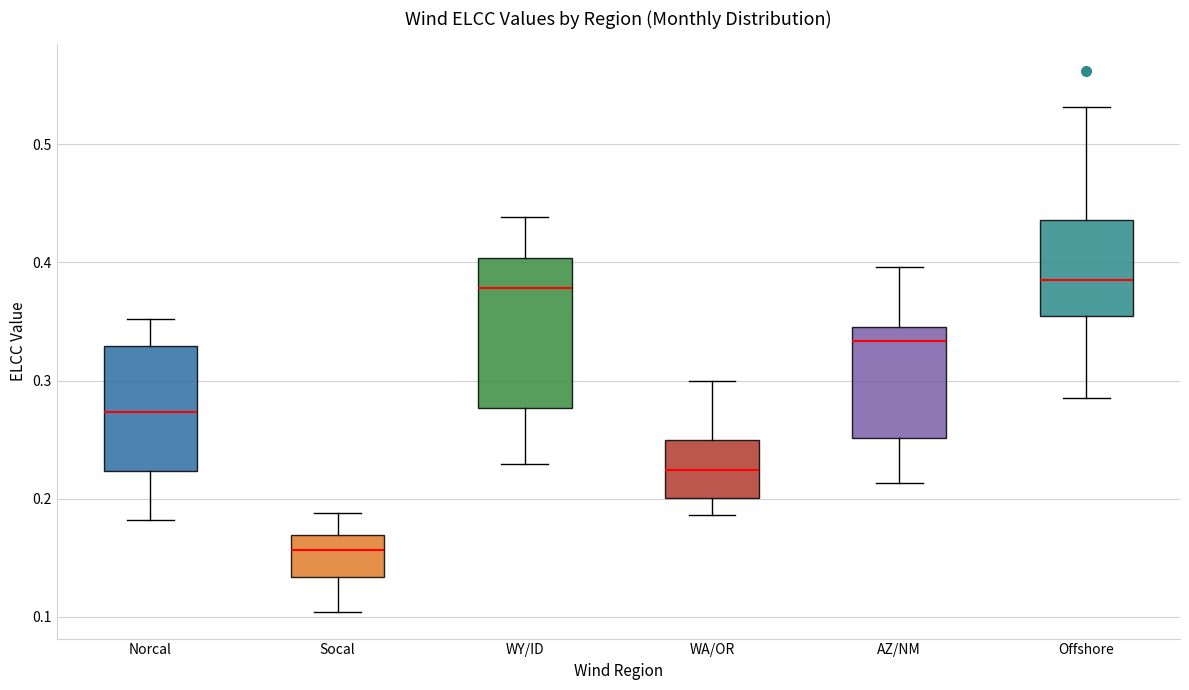

Where does the upper whisker of the box for WY/ID end on the y-axis? The values are not printed on the chart, so give them approximately, as read against the axis.

0.44